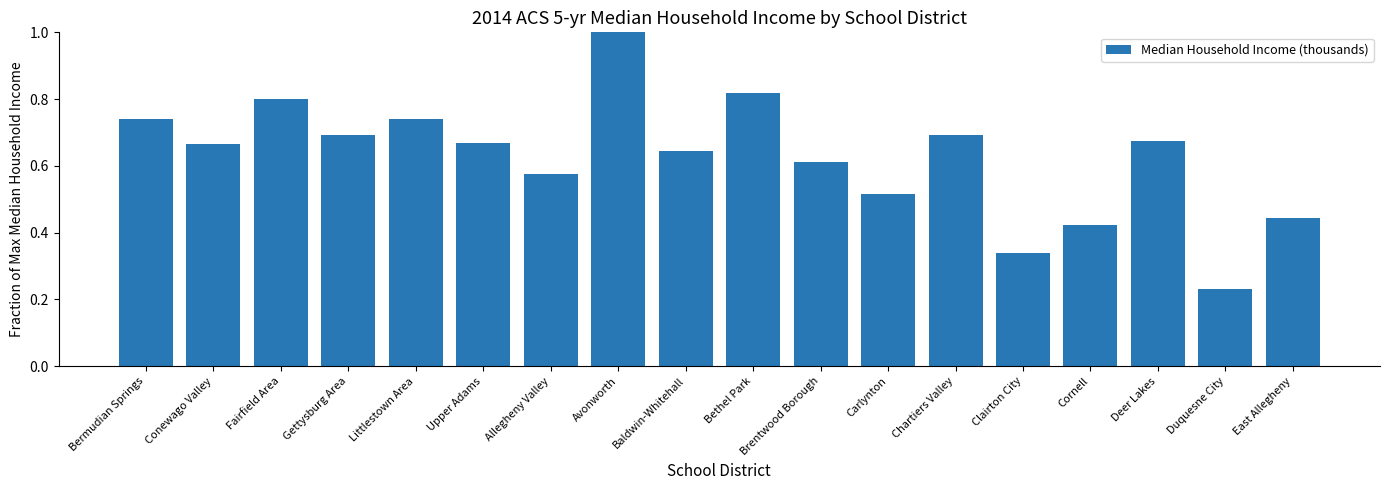

What is the sum of all values?

11.3